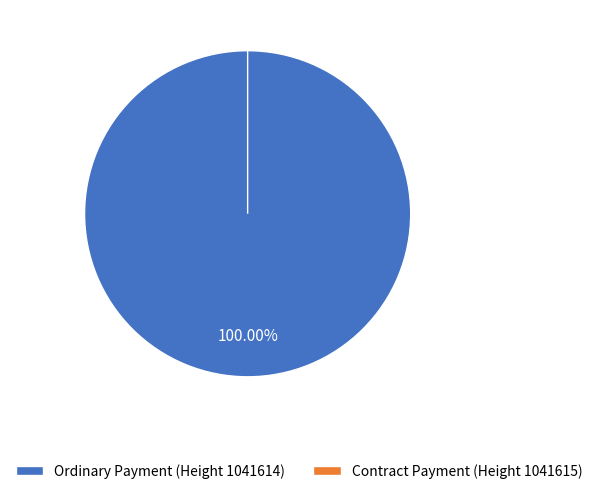

What is the smallest slice in the pie chart?

Contract Payment (Height 1041615)